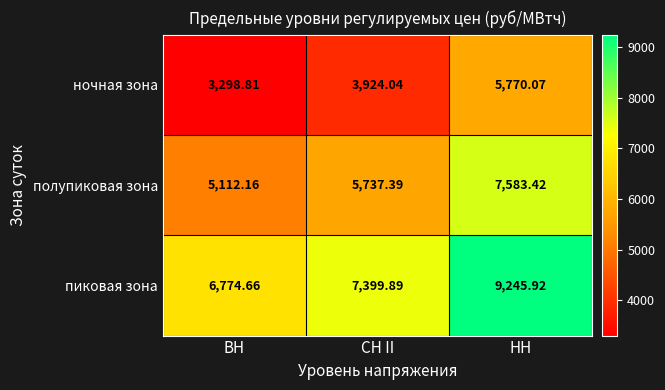

Rank the series by their average value, from lowest to highest.

ночная зона, полупиковая зона, пиковая зона